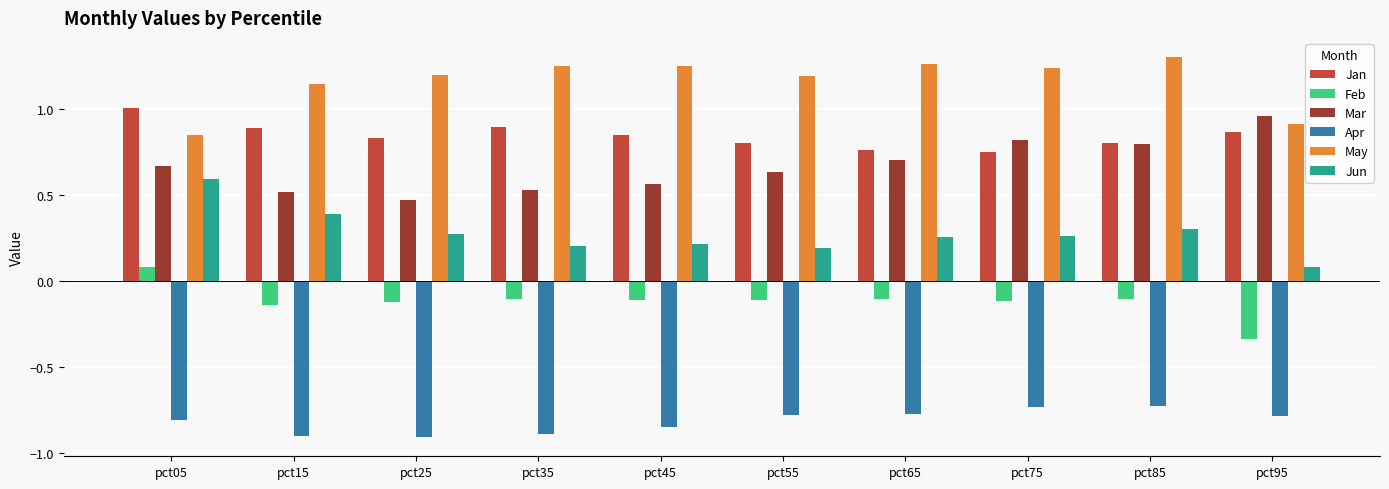

What are all the series names shown in the legend?

Jan, Feb, Mar, Apr, May, Jun